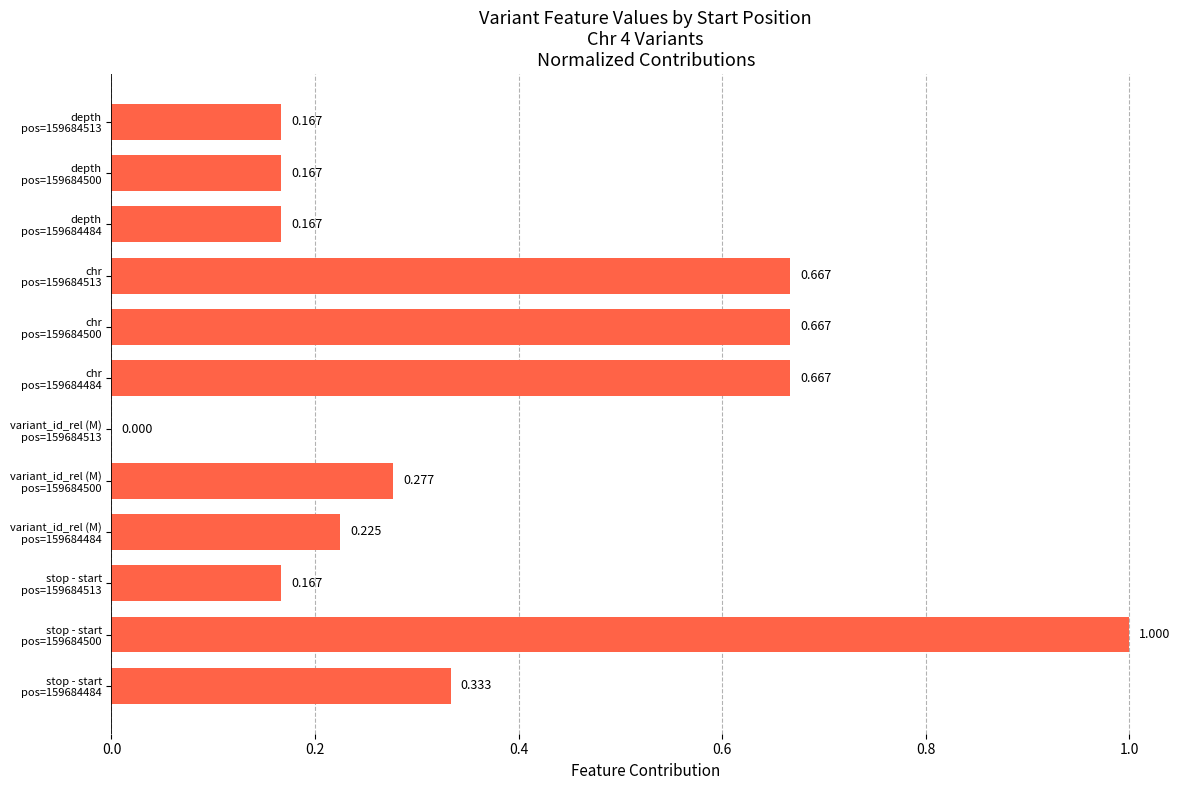

Are the bars horizontal?

Yes